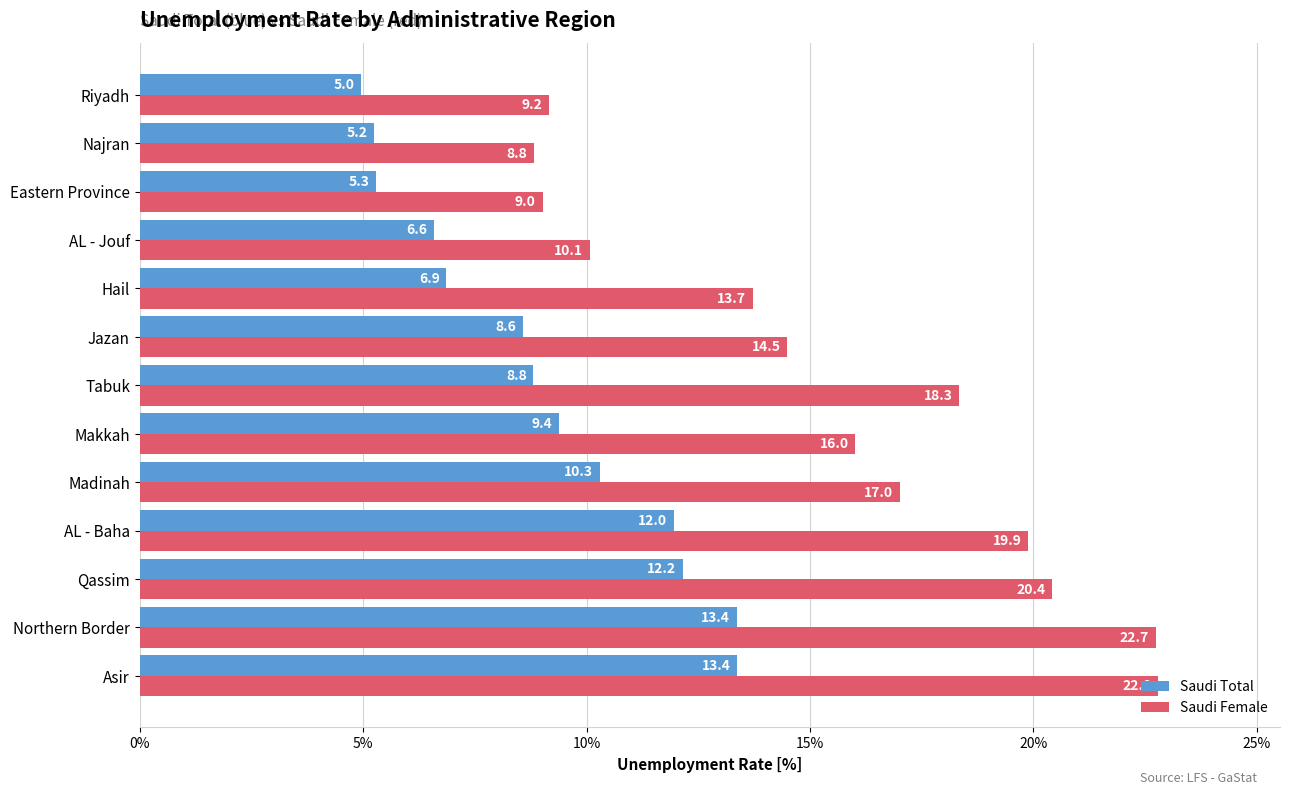

List the labels in order of Saudi Female value, largest first.

Asir, Northern Border, Qassim, AL - Baha, Tabuk, Madinah, Makkah, Jazan, Hail, AL - Jouf, Riyadh, Eastern Province, Najran